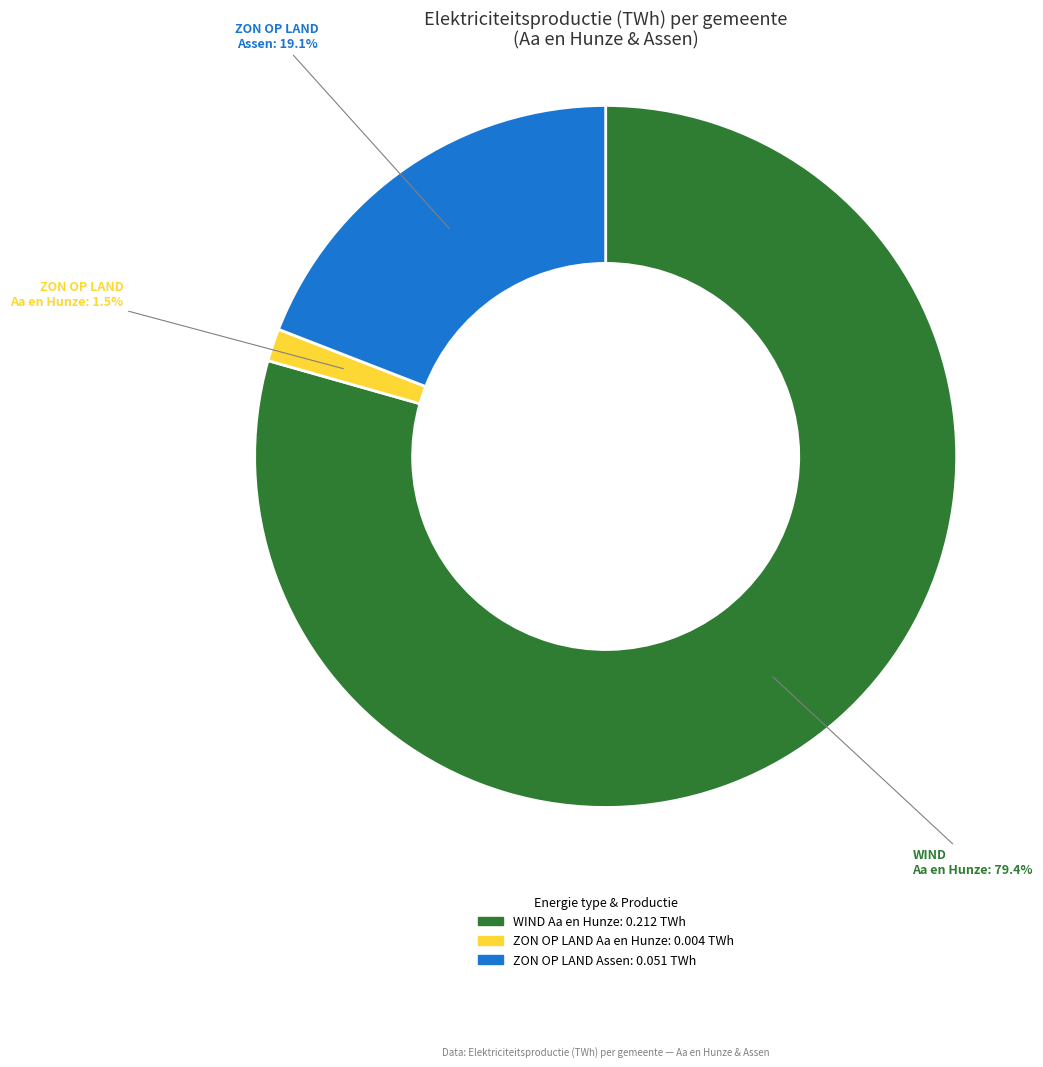

Is there any slice that represents more than half of the pie?

Yes